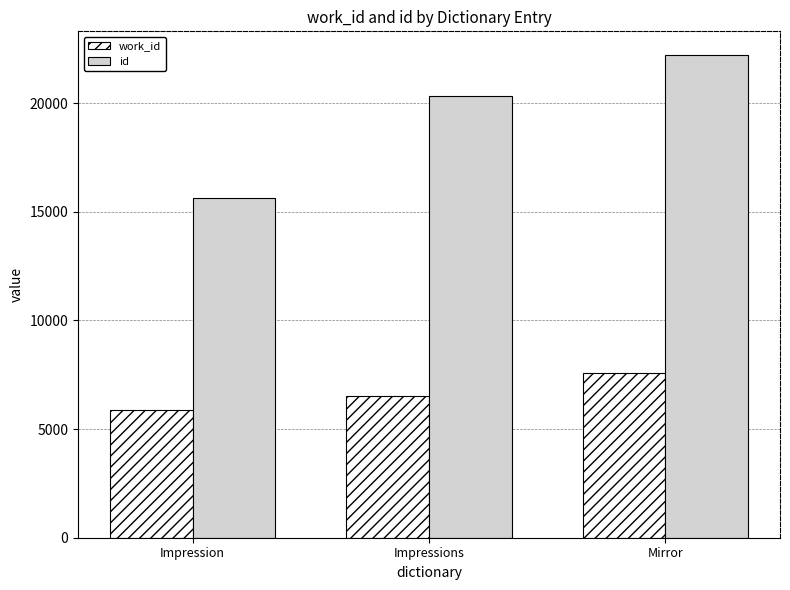

What are all the series names shown in the legend?

work_id, id